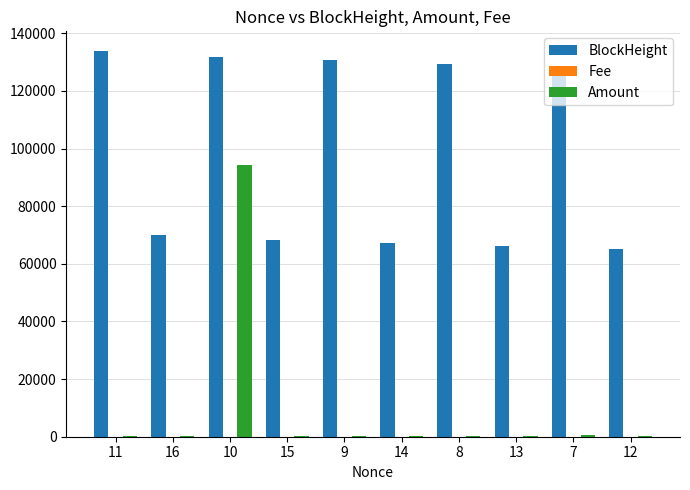

How many groups of bars are there?

10